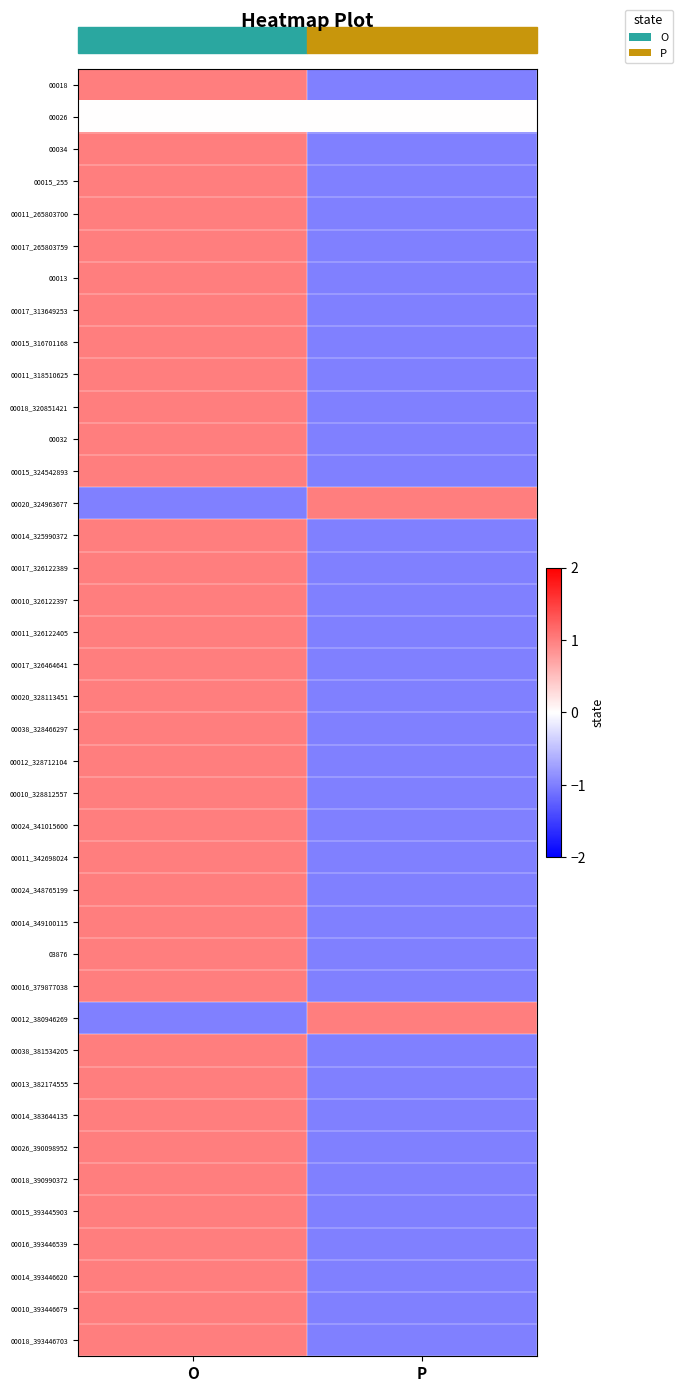

Reading left to right, extract all data points from this chart.

00018: O=1	P=-1
00026: O=0	P=0
00034: O=1	P=-1
00015_255: O=1	P=-1
00011_265803700: O=1	P=-1
00017_265803759: O=1	P=-1
00013: O=1	P=-1
00017_313649253: O=1	P=-1
00015_316701168: O=1	P=-1
00011_318510625: O=1	P=-1
00018_320851421: O=1	P=-1
00032: O=1	P=-1
00015_324542893: O=1	P=-1
00020_324963677: O=-1	P=1
00014_325990372: O=1	P=-1
00017_326122389: O=1	P=-1
00010_326122397: O=1	P=-1
00011_326122405: O=1	P=-1
00017_326464641: O=1	P=-1
00020_328113451: O=1	P=-1
00038_328466297: O=1	P=-1
00012_328712104: O=1	P=-1
00010_328812557: O=1	P=-1
00024_341015600: O=1	P=-1
00011_342698024: O=1	P=-1
00024_348765199: O=1	P=-1
00014_349100115: O=1	P=-1
03876: O=1	P=-1
00016_379877038: O=1	P=-1
00012_380946269: O=-1	P=1
00038_381534205: O=1	P=-1
00013_382174555: O=1	P=-1
00014_383644135: O=1	P=-1
00026_390098952: O=1	P=-1
00018_390990372: O=1	P=-1
00015_393445903: O=1	P=-1
00016_393446539: O=1	P=-1
00014_393446620: O=1	P=-1
00010_393446679: O=1	P=-1
00018_393446703: O=1	P=-1